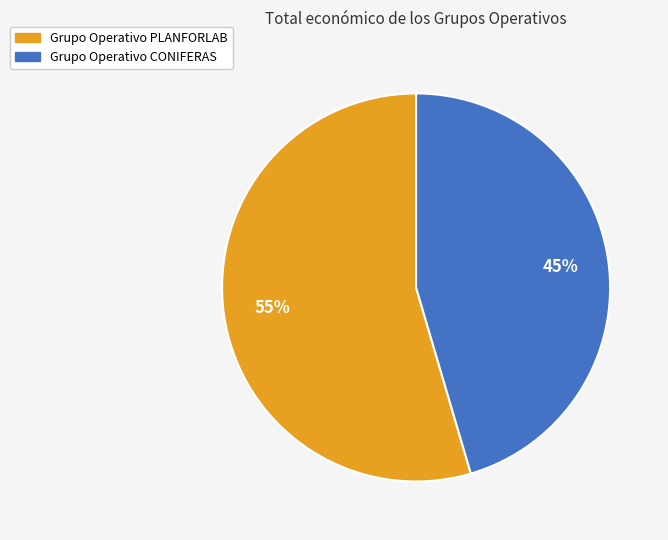

To the nearest percent, what is the average slice percentage?

50%